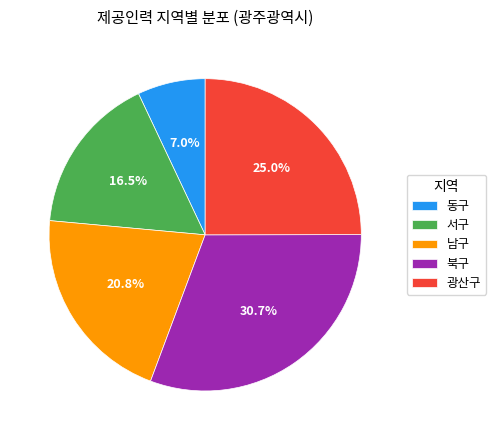

To the nearest percent, what percentage of the pie is 광산구?

25%